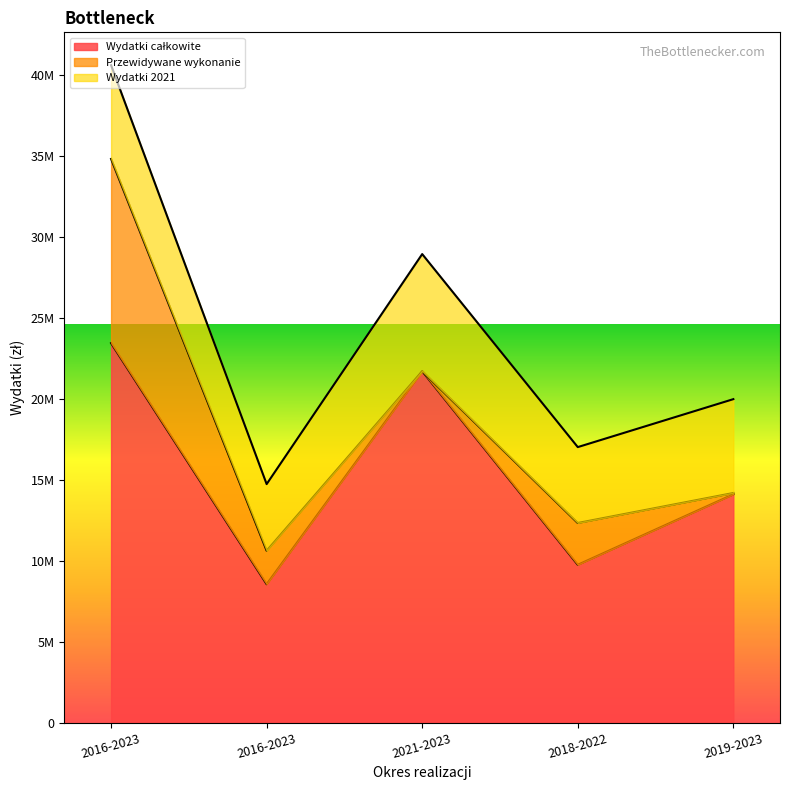

What is the sum of all Wydatki całkowite values?

77519476